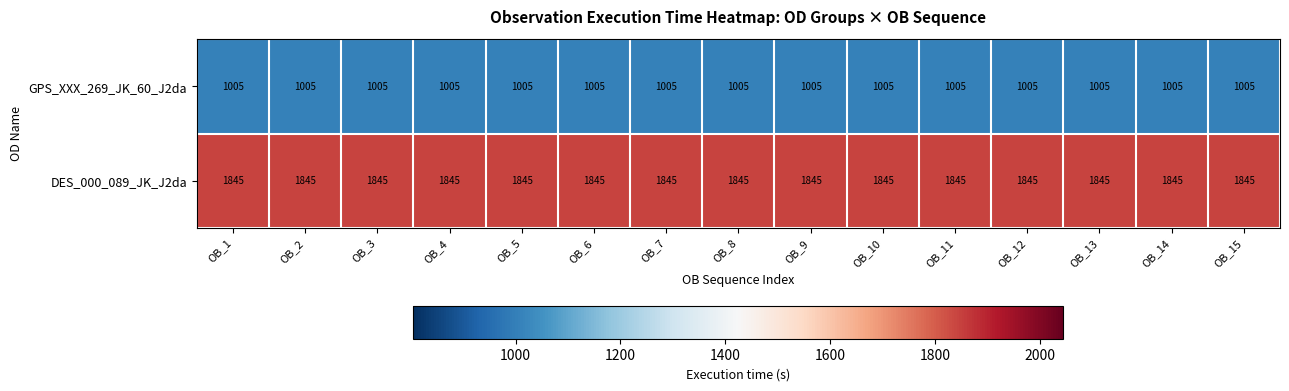

Is it true that GPS_XXX_269_JK_60_J2da equals 234 at OB_1?

False